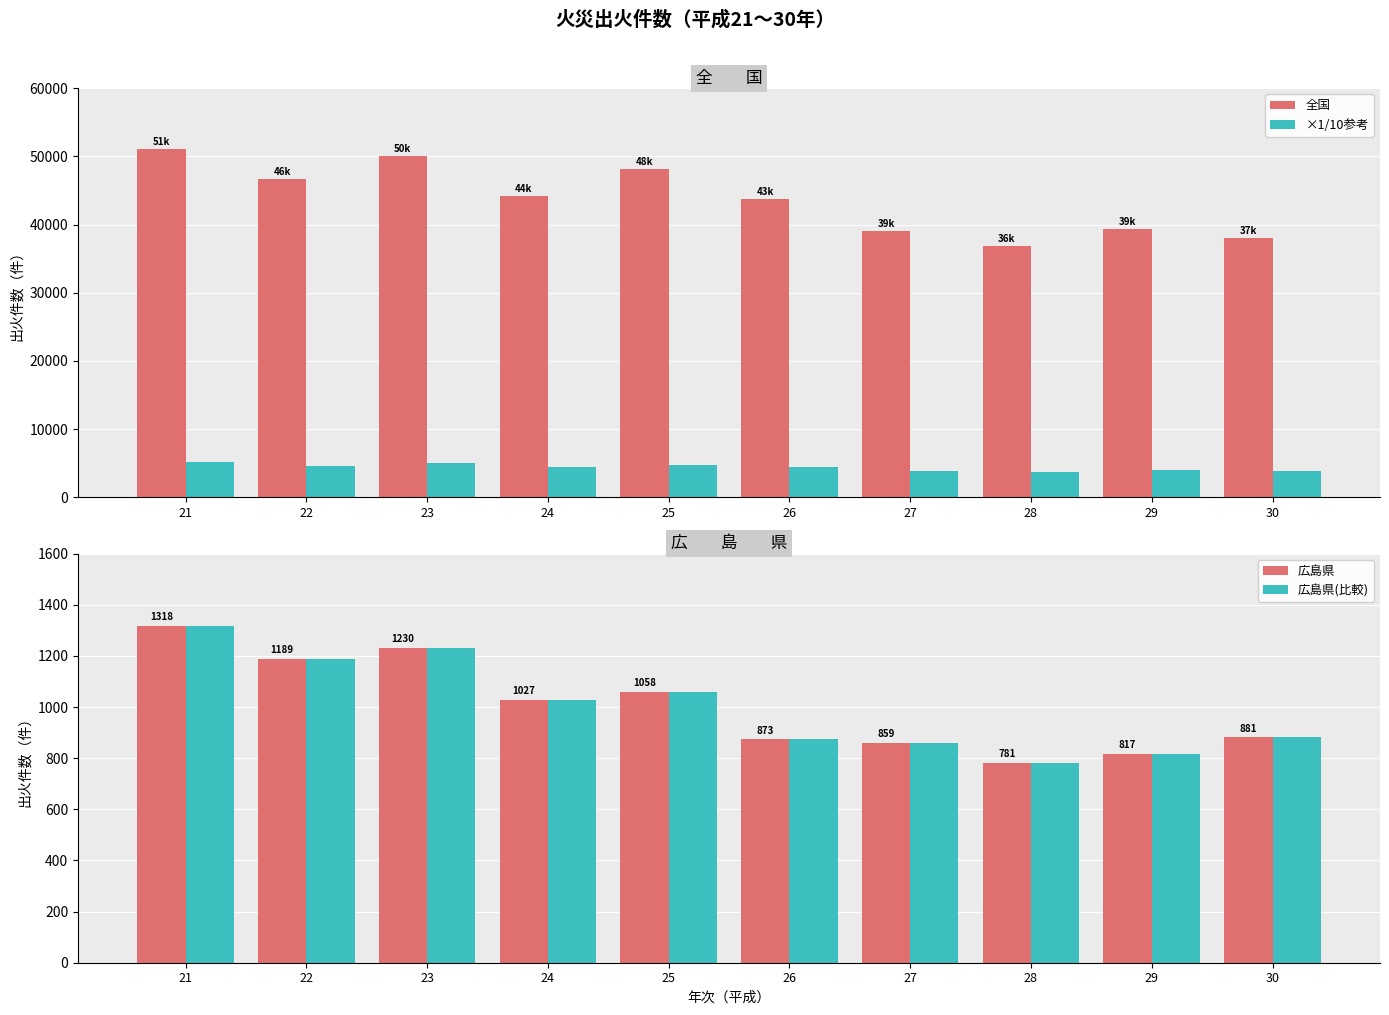

What is the smallest value displayed?

781.0